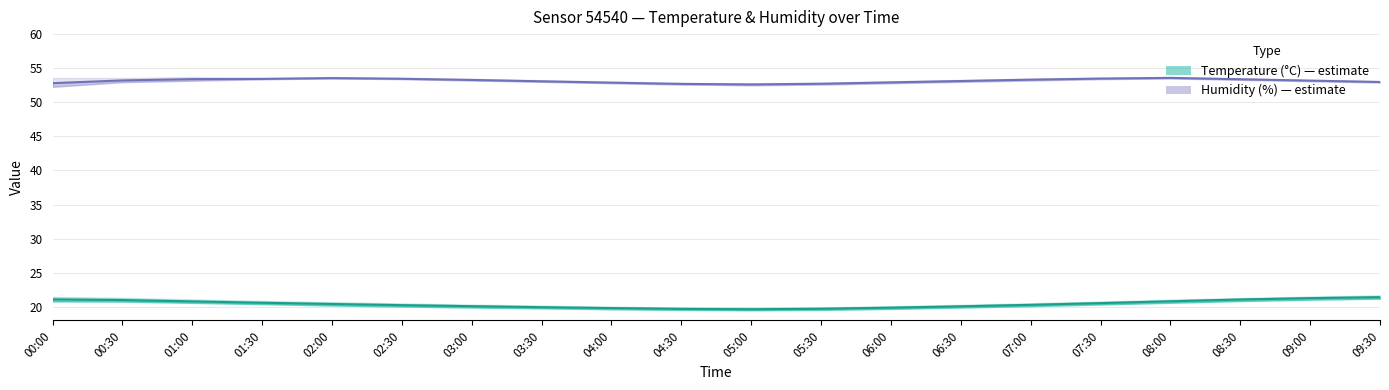

Reading left to right, list all the values displayed in this chart.

Temperature estimate: 21.1	21.0	20.8	20.6	20.4	20.2	20.1	19.9	19.8	19.7	19.6	19.7	19.9	20.1	20.3	20.6	20.8	21.1	21.3	21.4
Humidity estimate: 52.8	53.2	53.4	53.4	53.5	53.5	53.3	53.1	52.9	52.7	52.6	52.7	52.9	53.1	53.3	53.5	53.6	53.4	53.2	53.0